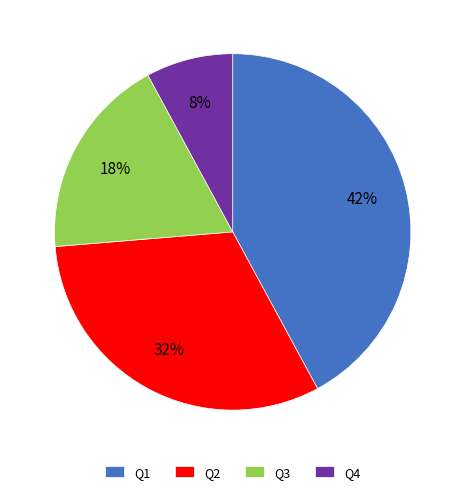

Does Q3 account for over 50% of the chart?

No